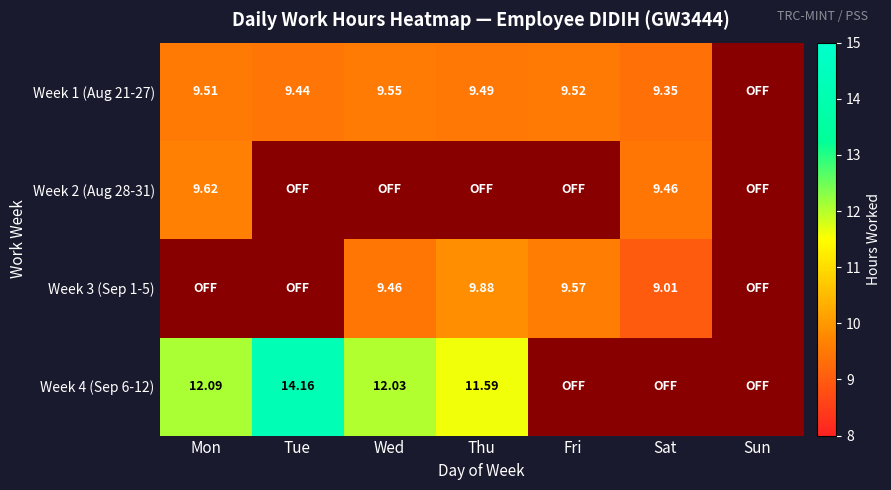

How many data points does each series have?

7